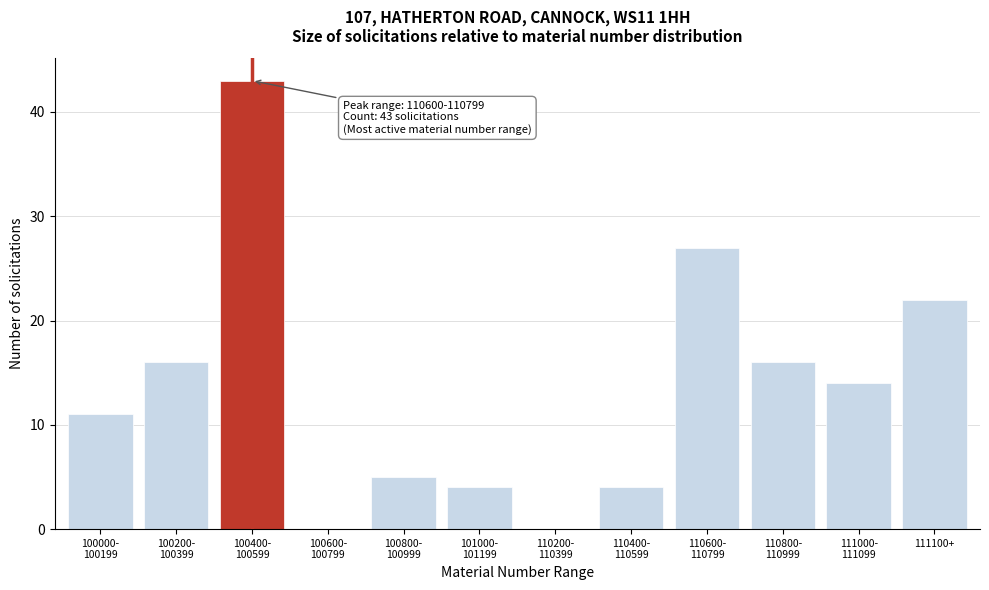

Is it true that the value at 111100+ is 22?

True